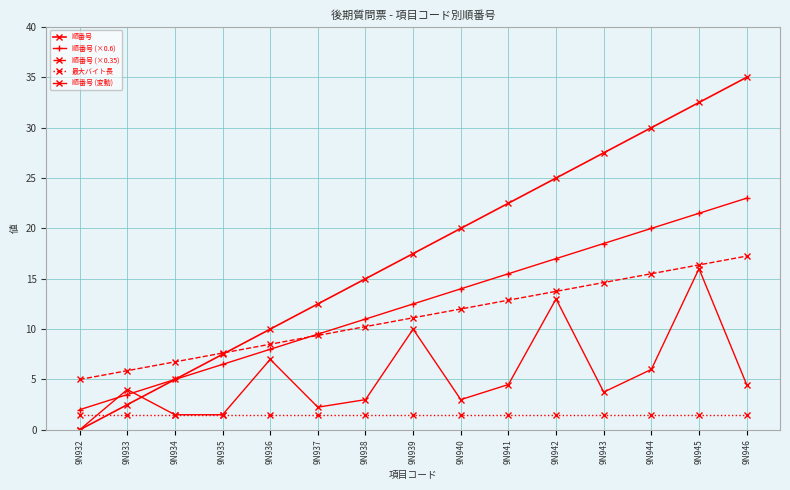

Which has a higher value, 9N943 or 9N938?

9N943